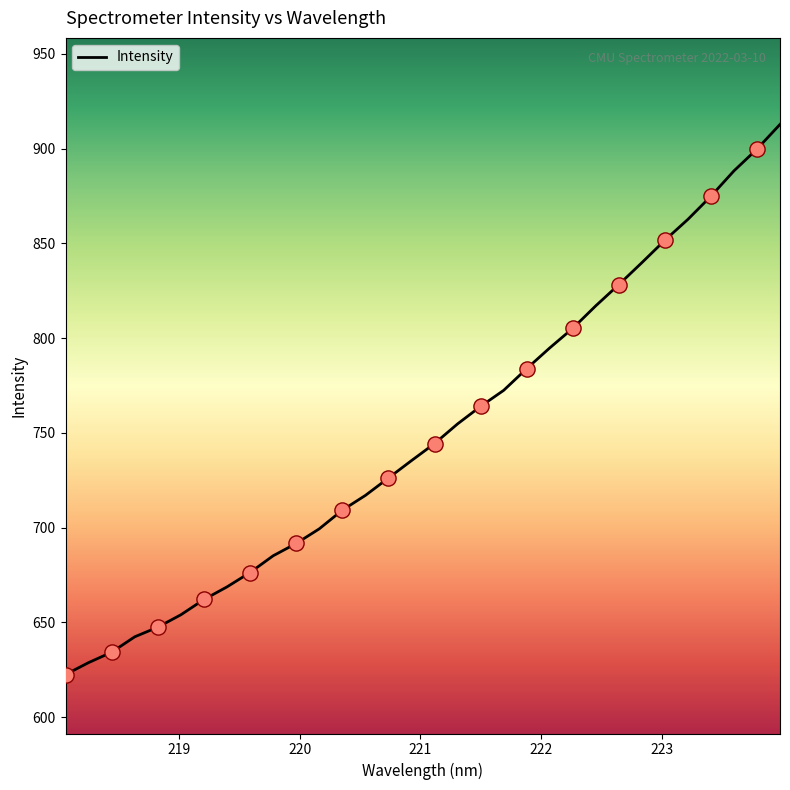

What is the difference between the maximum and minimum values?

290.3